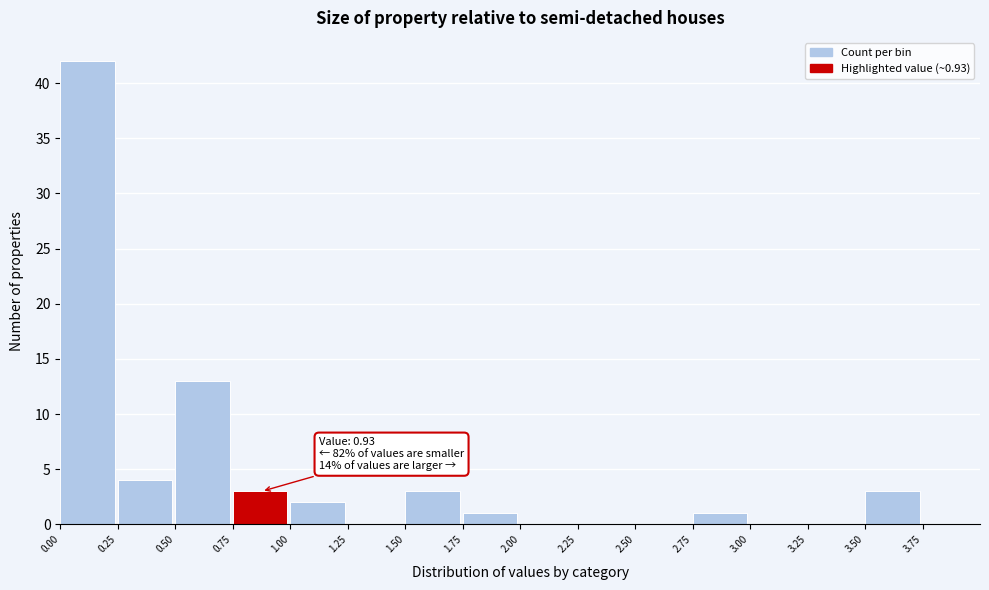

Which range on the x-axis has the tallest bar?

0.00 to 0.25